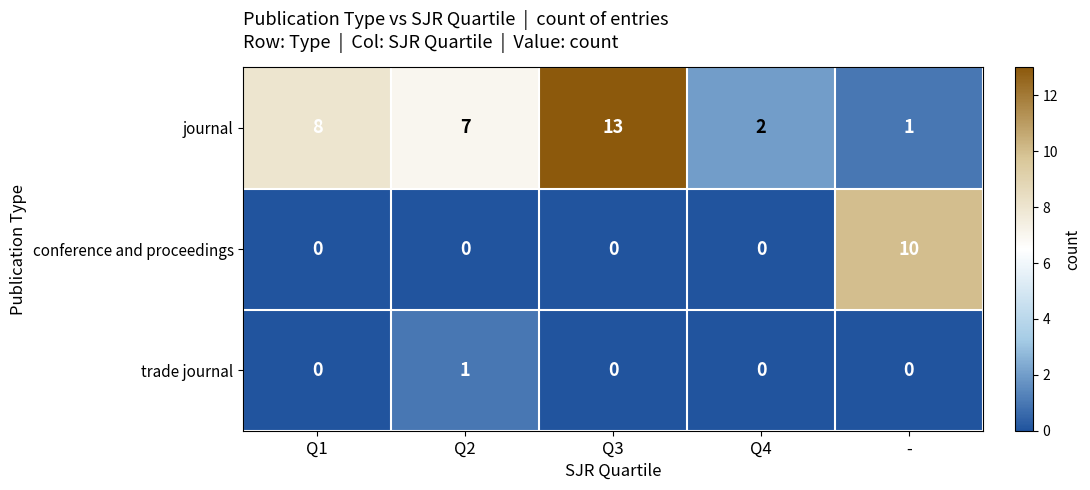

Which series has the largest total across all categories?

journal